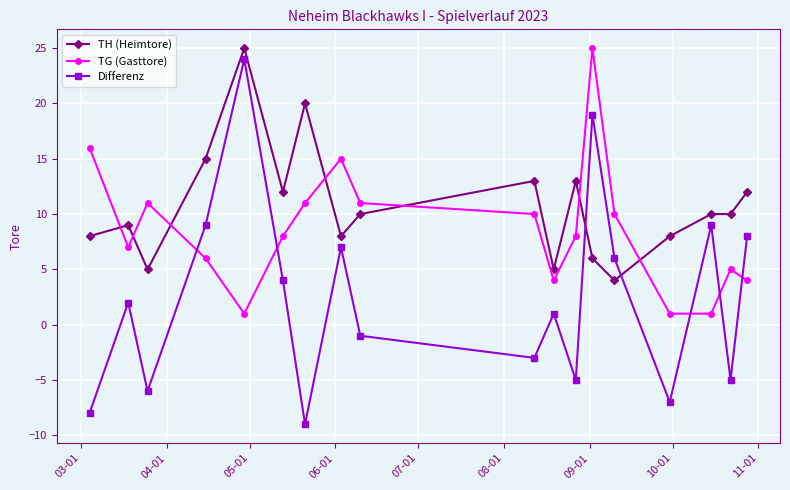

Which series ends up on top after the final intersection of Differenz and TH (Heimtore)?

TH (Heimtore)